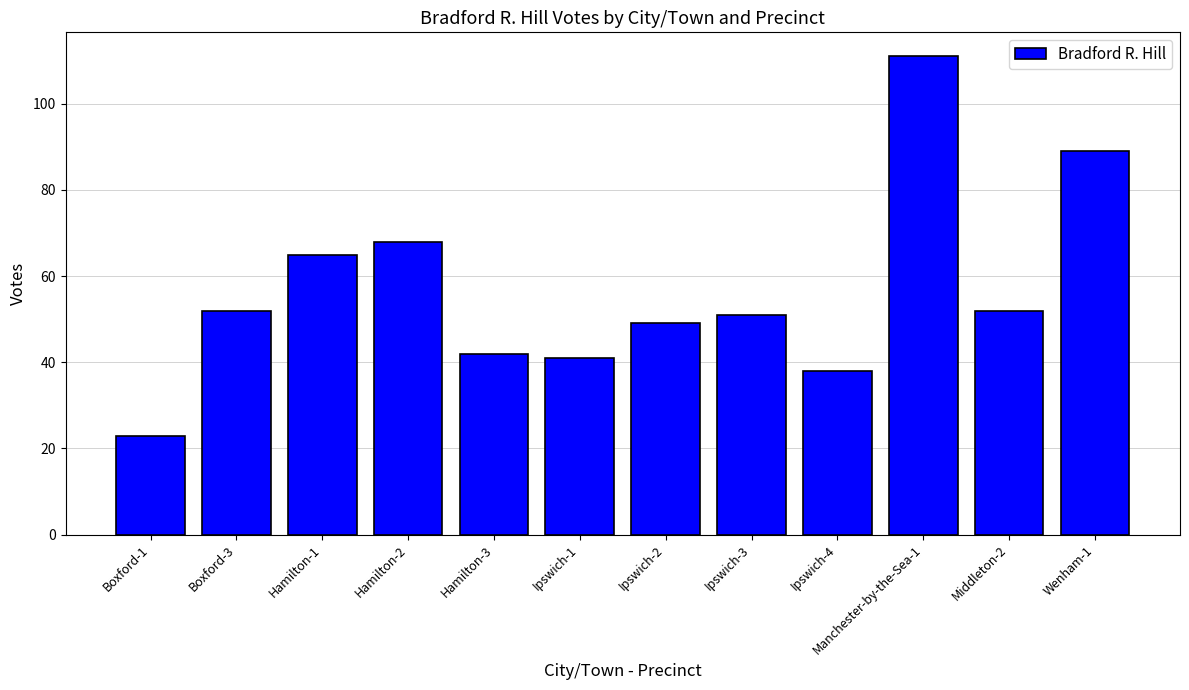

How many bars are there in total?

12